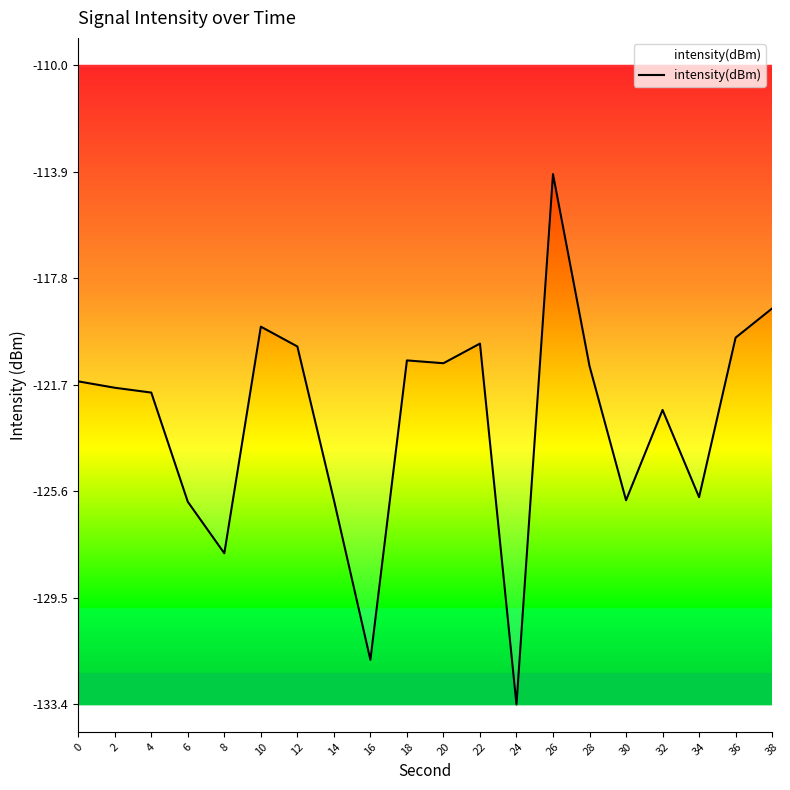

What is the sum of all values?

-2460.3